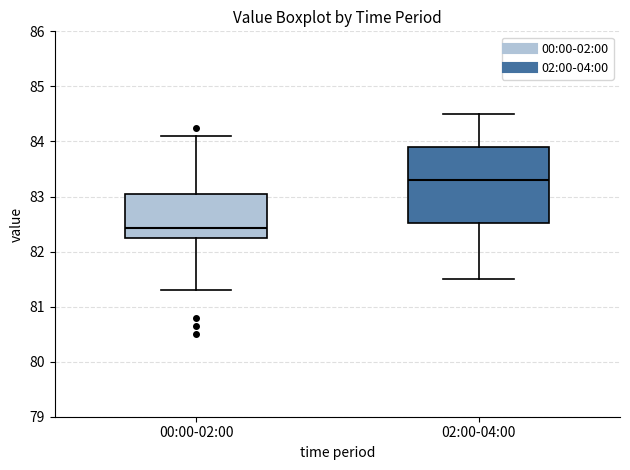

Where does the median line of the box for 02:00-04:00 sit on the y-axis? The values are not printed on the chart, so give them approximately, as read against the axis.

83.3